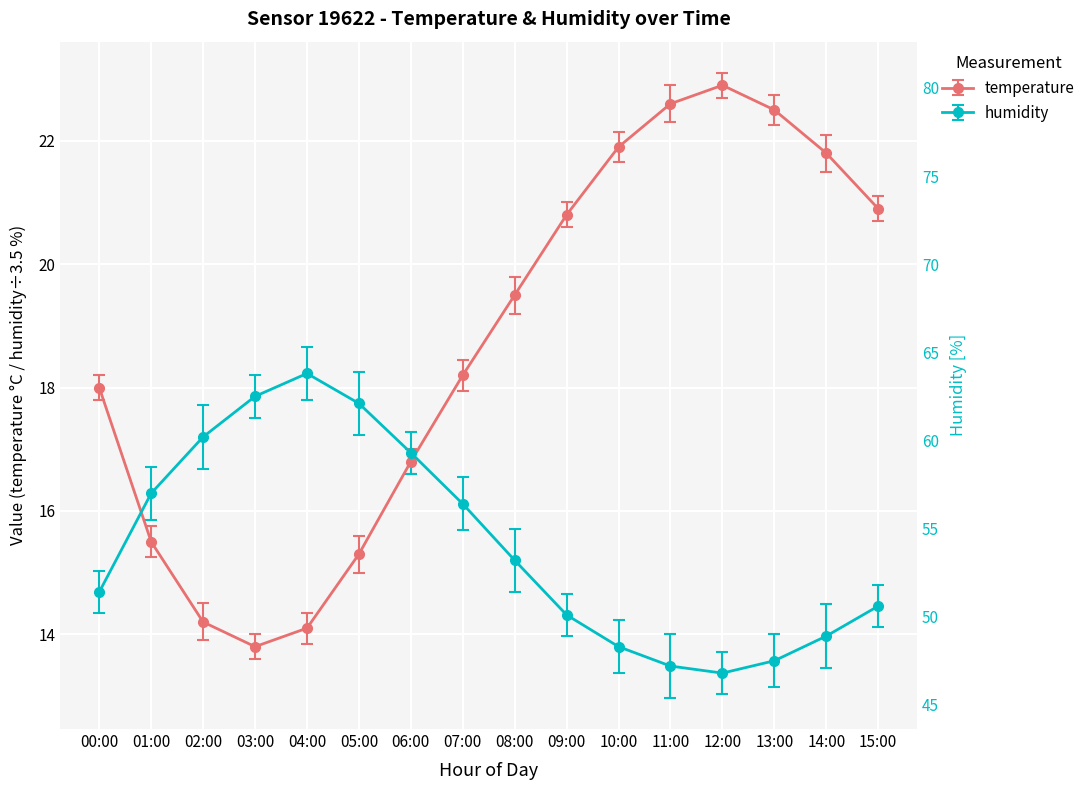

How many interior local valleys does the humidity series have?

1